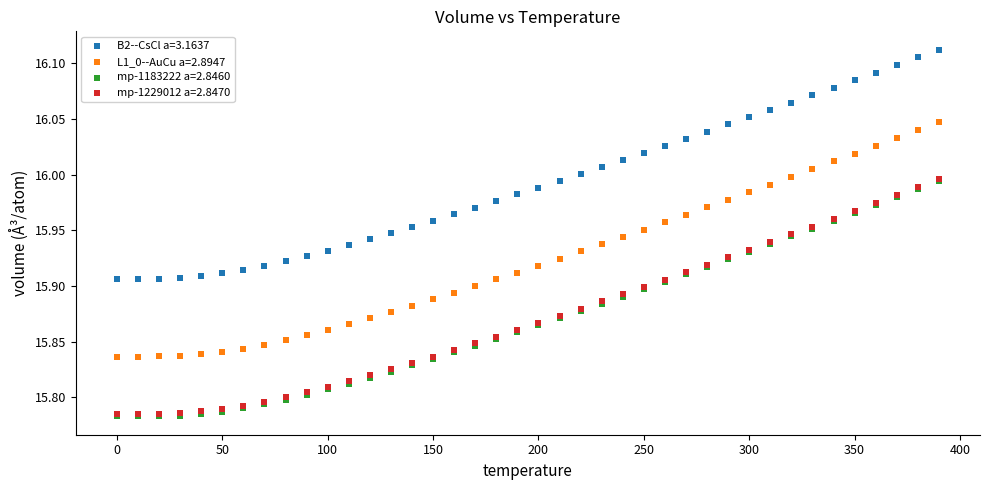

What are all the series names shown in the legend?

B2--CsCl a=3.1637, L1_0--AuCu a=2.8947, mp-1183222 a=2.8460, mp-1229012 a=2.8470